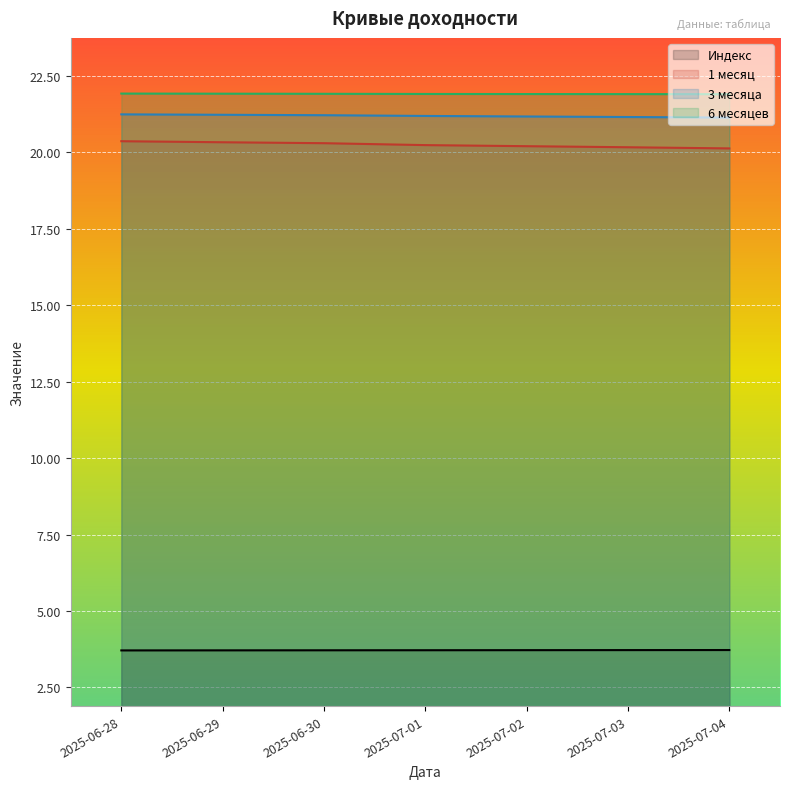

True or false: 3 месяца and 1 месяц intersect in this chart.

False